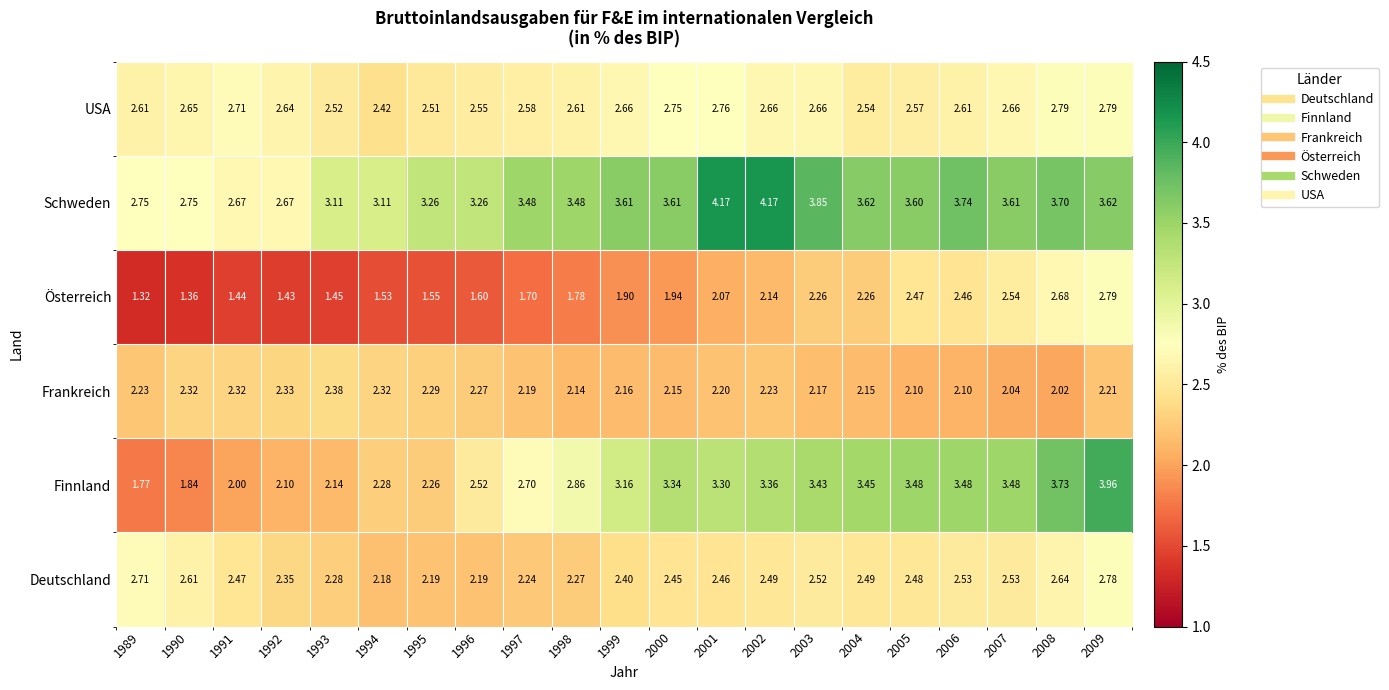

At 1998, list the series in order from largest to smallest.

Schweden, Finnland, USA, Deutschland, Frankreich, Österreich